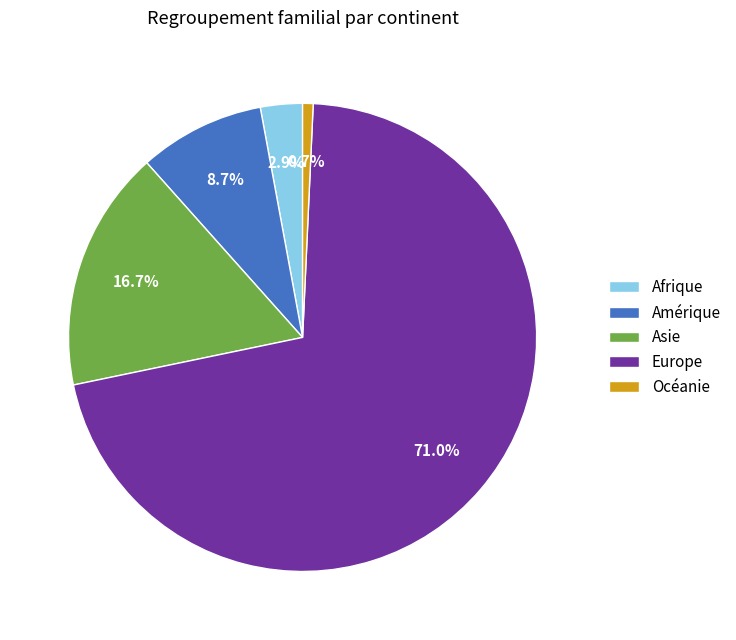

How many slices are in this pie chart?

5